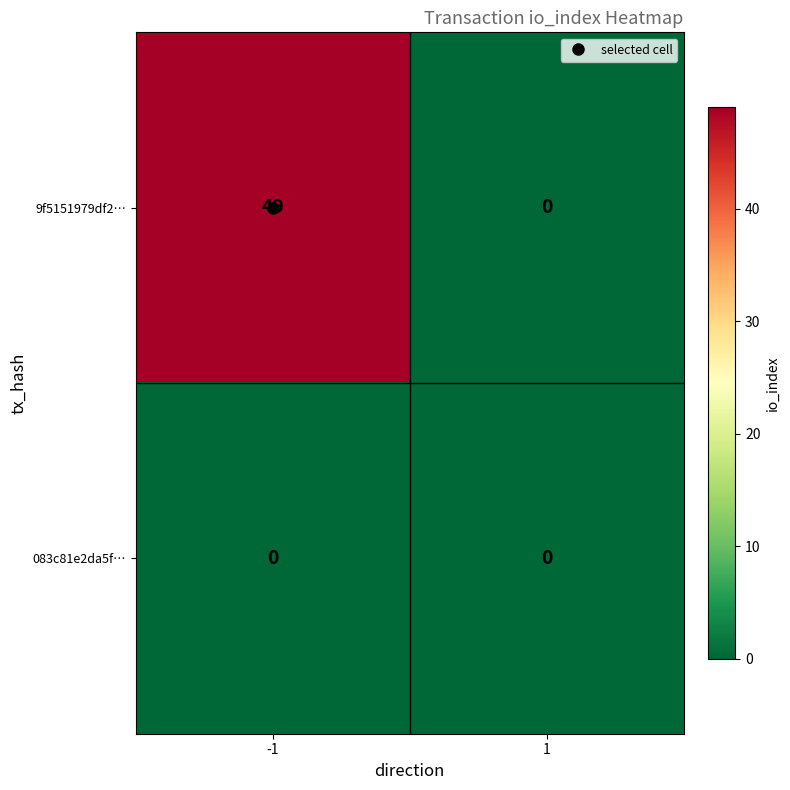

The 9f5151979df2… series shows 87 at -1. True or false?

False